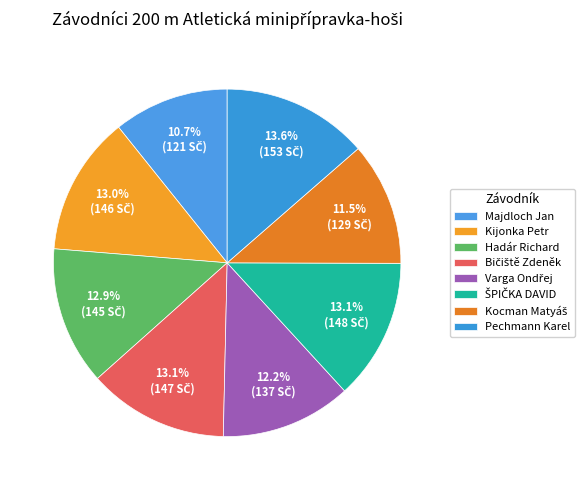

The Hadár Richard slice represents 13% of the pie. True or false?

True